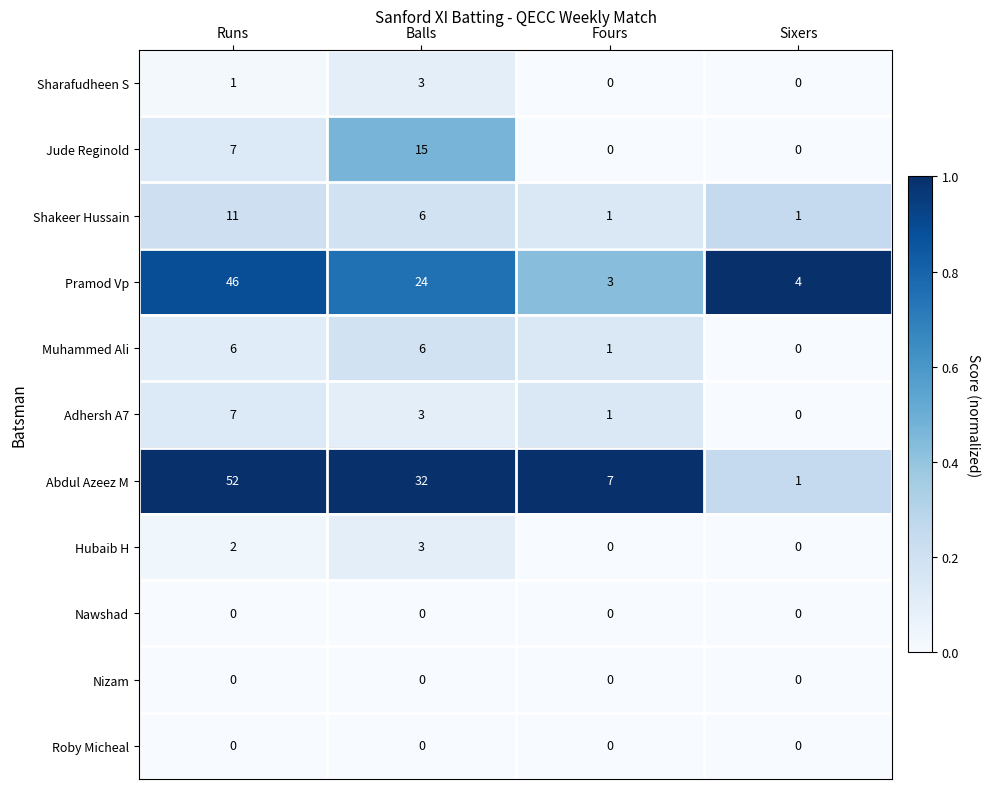

How many distinct data groups are displayed?

11